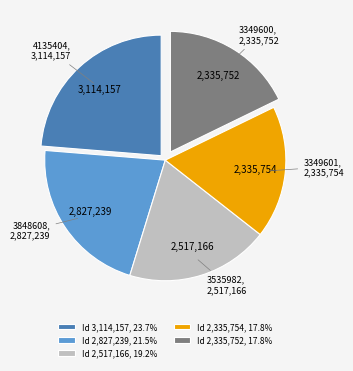

Combined, do Id 3,114,157, 23.7% and Id 2,335,752, 17.8% account for over 50%?

No